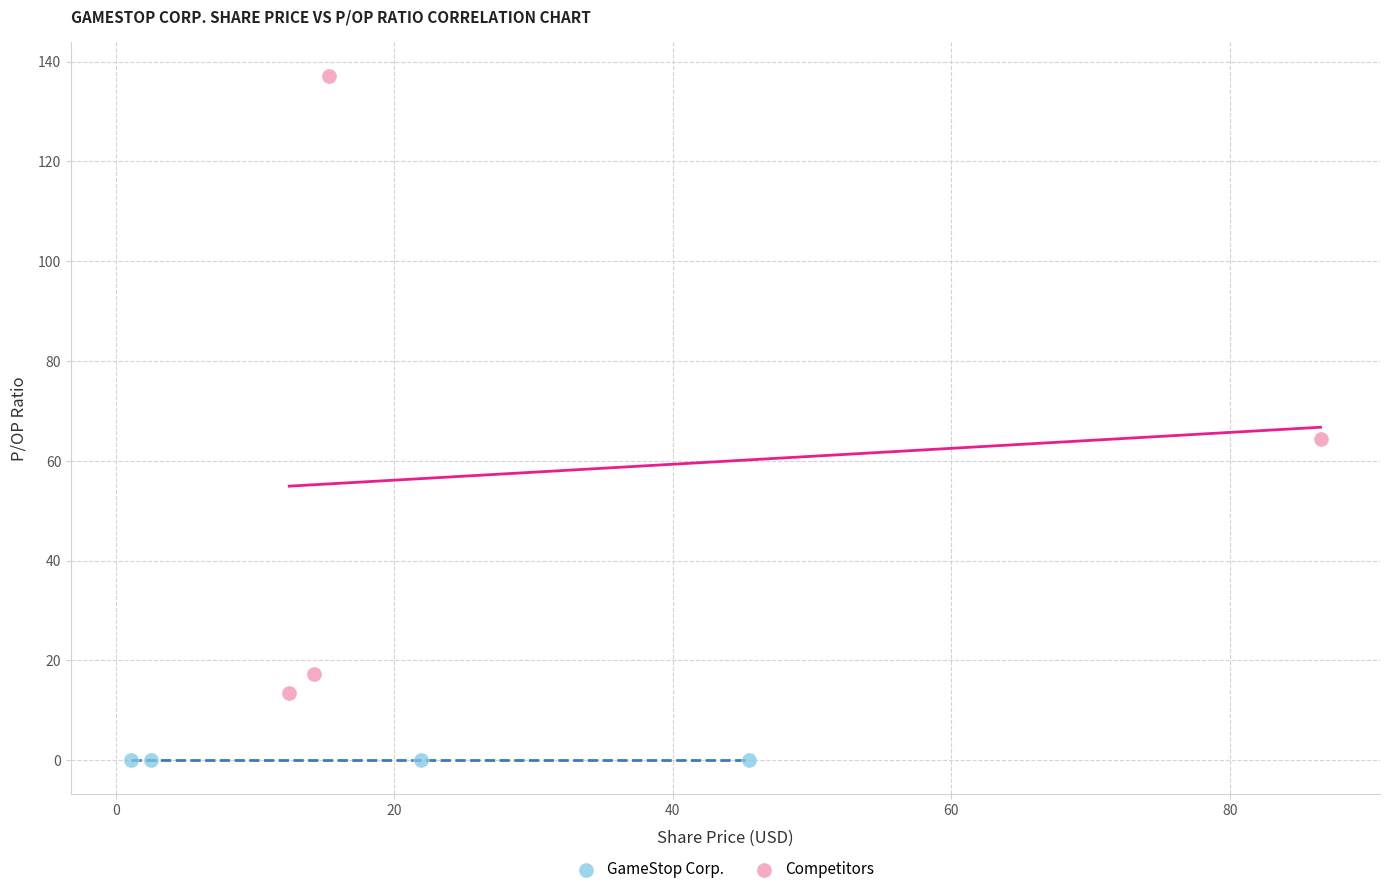

Which series reaches the minimum Y coordinate?

GameStop Corp.